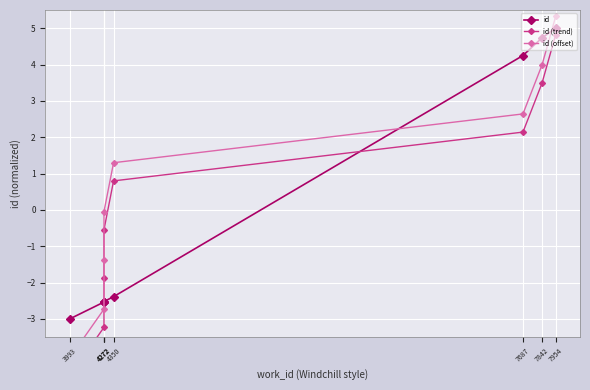

True or false: id has more than 2 points higher than both neighbors.

False